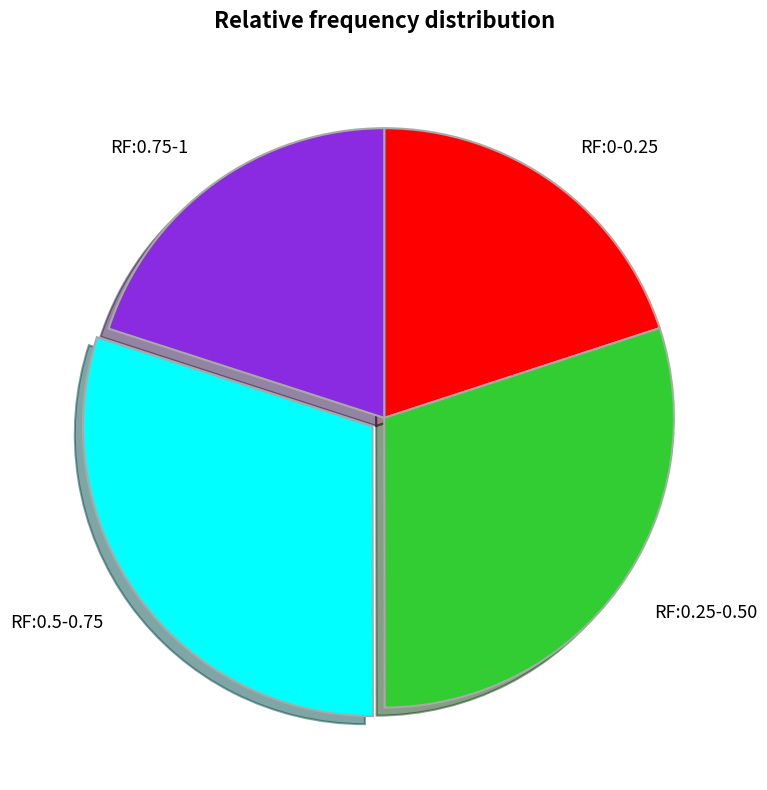

True or false: RF:0-0.25 accounts for 20% of the total.

True